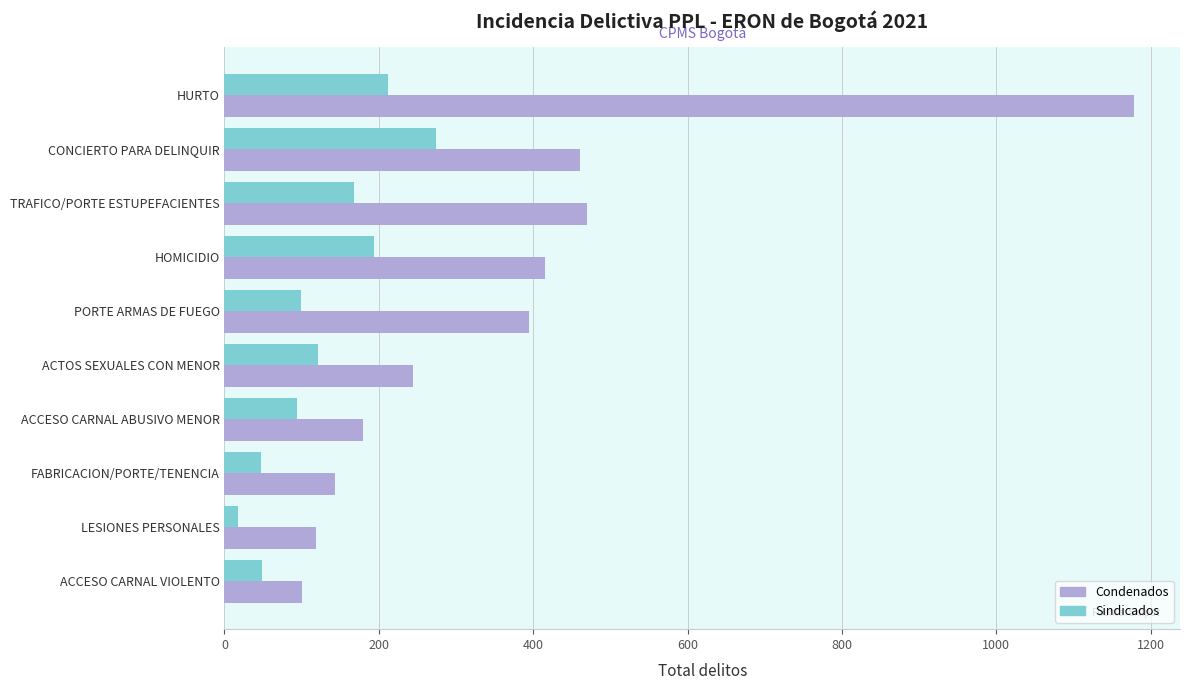

Between HURTO and HOMICIDIO, which series saw the biggest shift?

Condenados